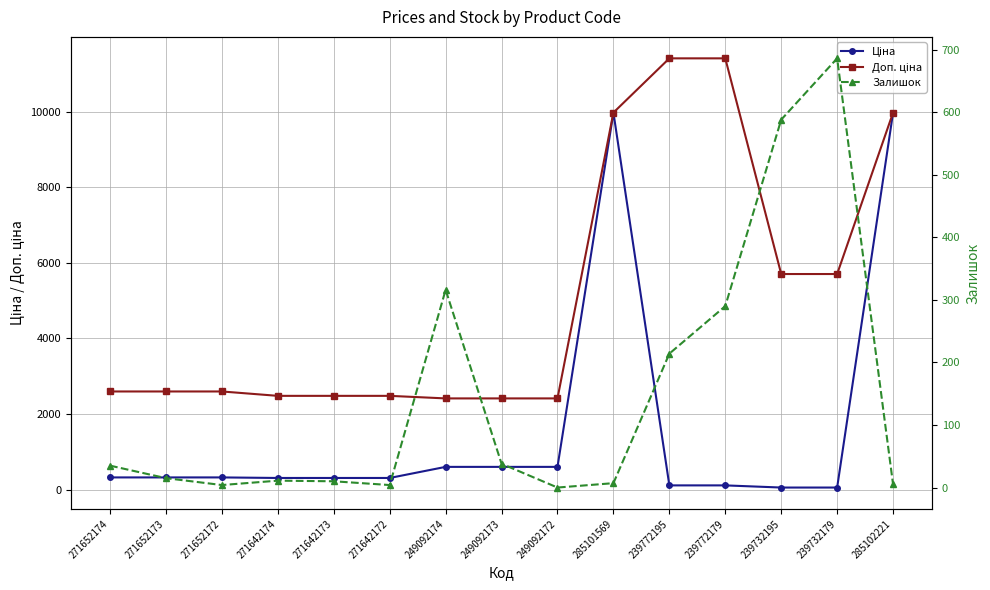

Between 271652174 and 271652172, which is larger?

271652174